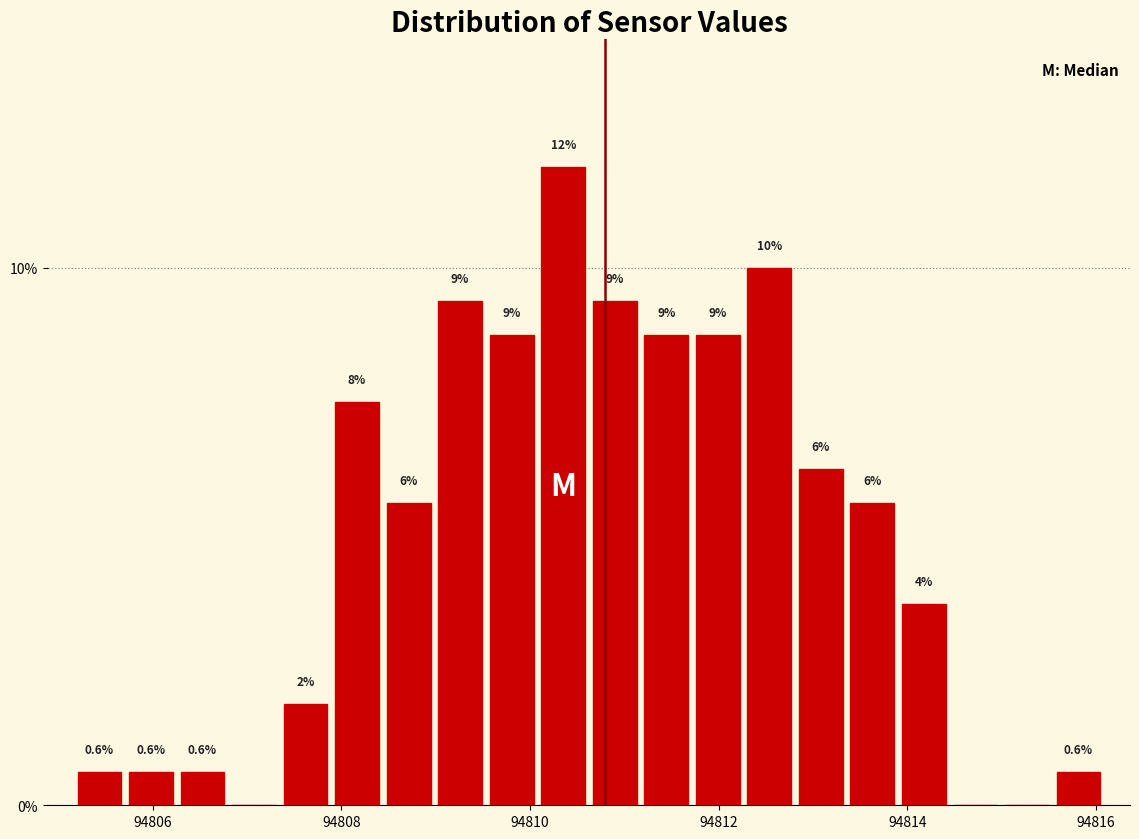

Around what value on the x-axis is the tallest bar? Give the approximate position of its centre, as read against the axis.

94810.4